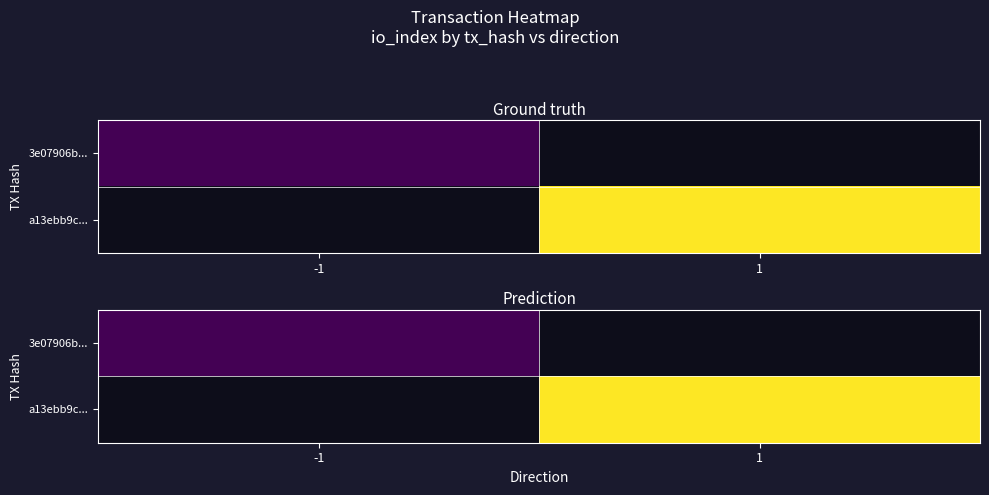

At which label does a13ebb9c... first exceed 2?

1